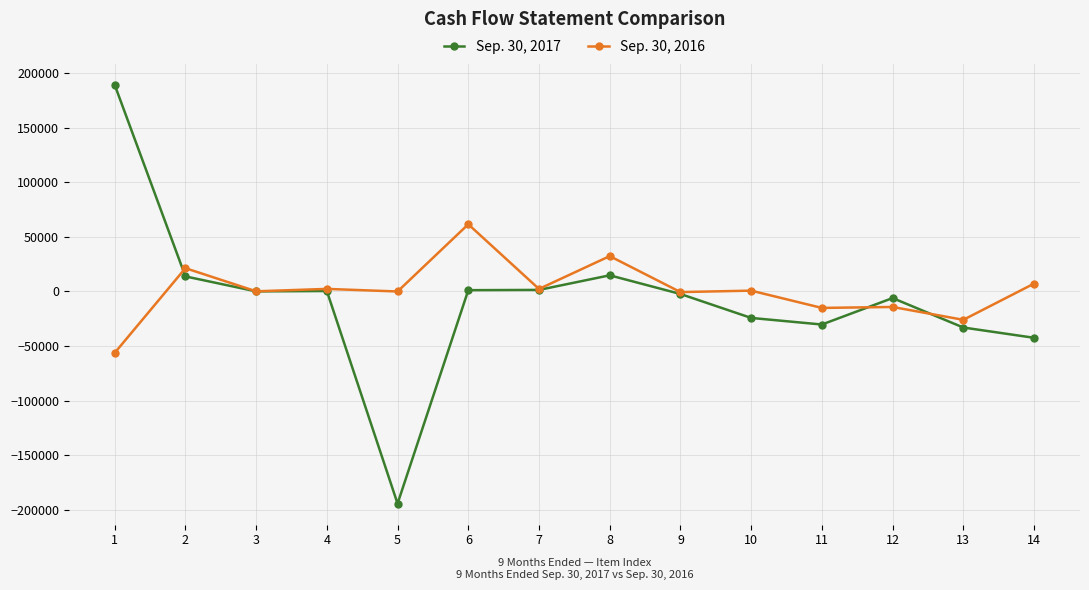

What is the greatest value displayed?

189362